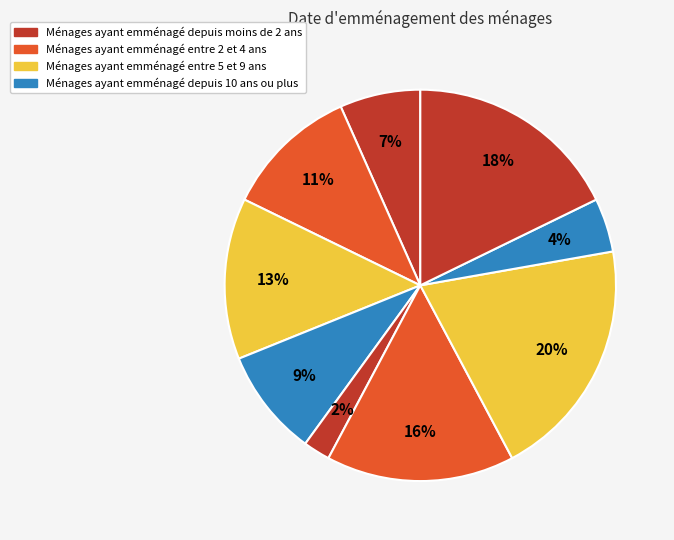

How many segments does this pie chart have?

9